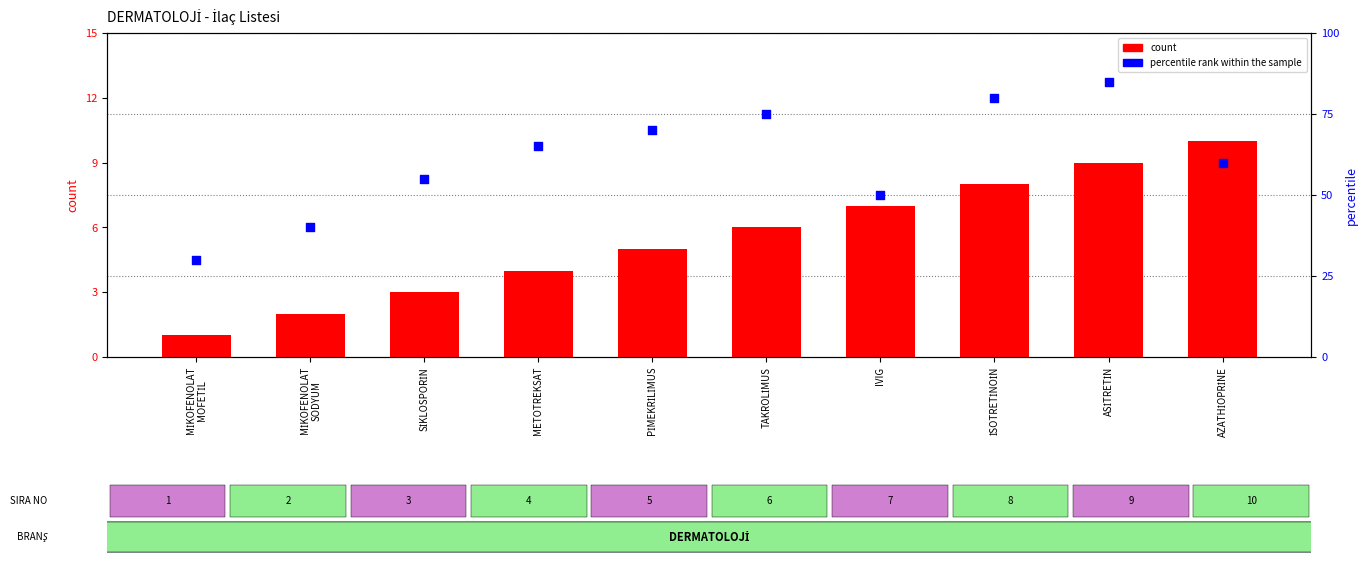

Which series reaches the minimum Y coordinate?

count